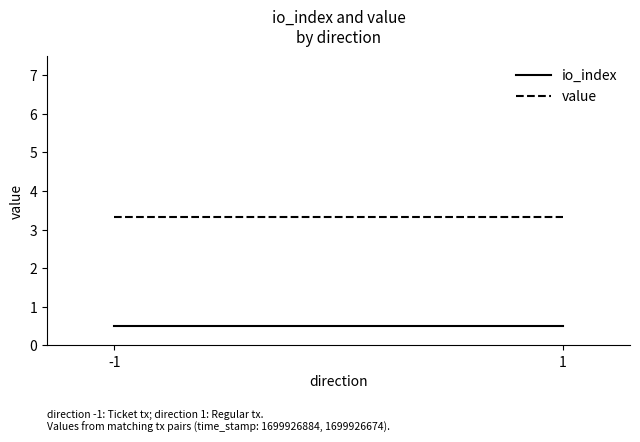

Does the chart have visible grid lines?

No